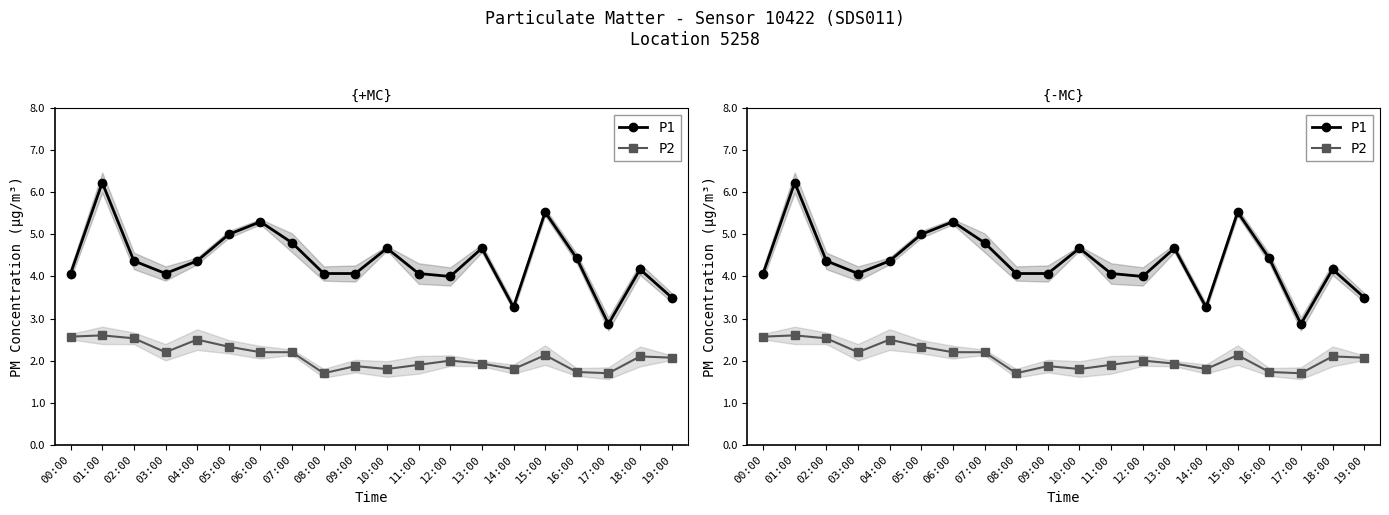

What is the lowest value of the P1 series?

2.9